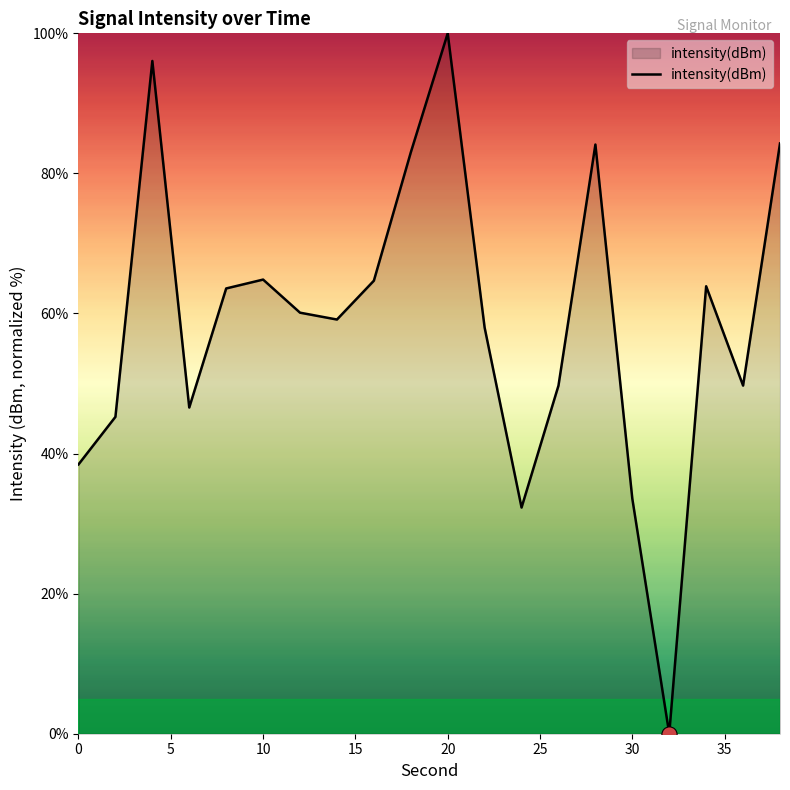

What is the greatest value displayed?

100.0